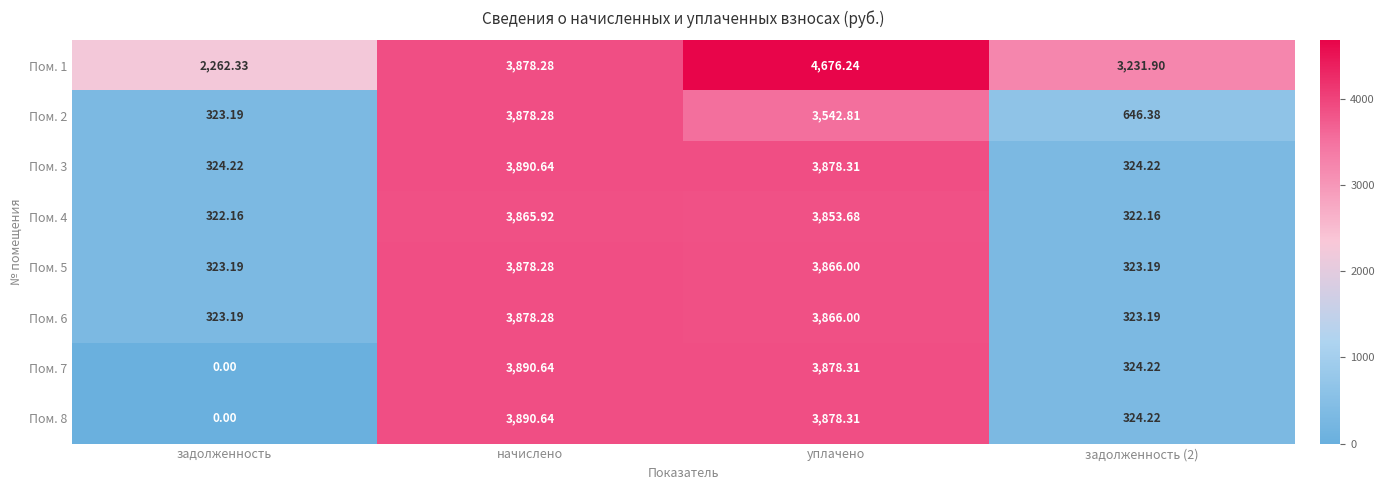

Count the number of categories in the chart.

4